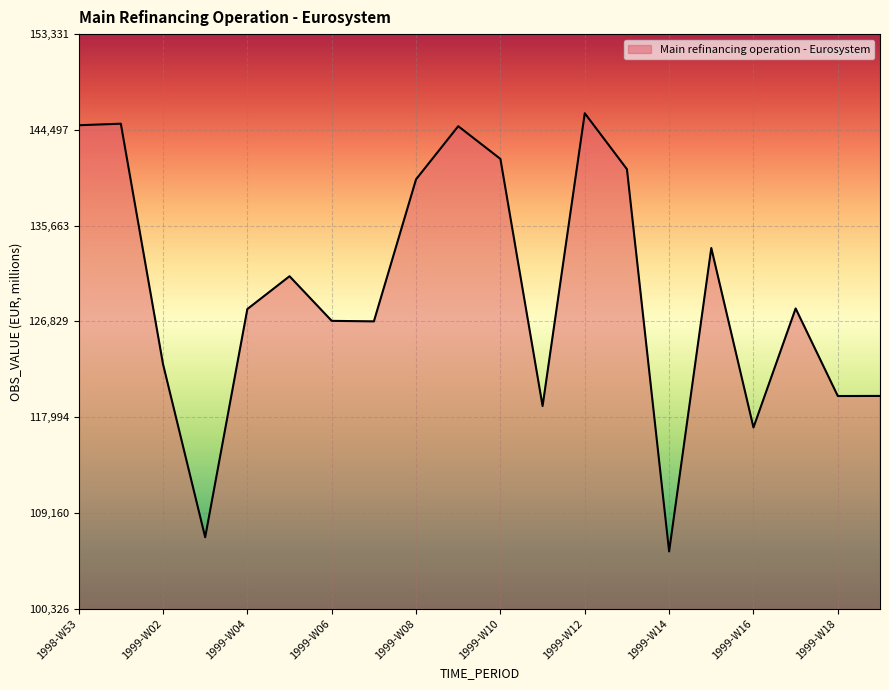

What is the difference between the second highest and second lowest values?

38149